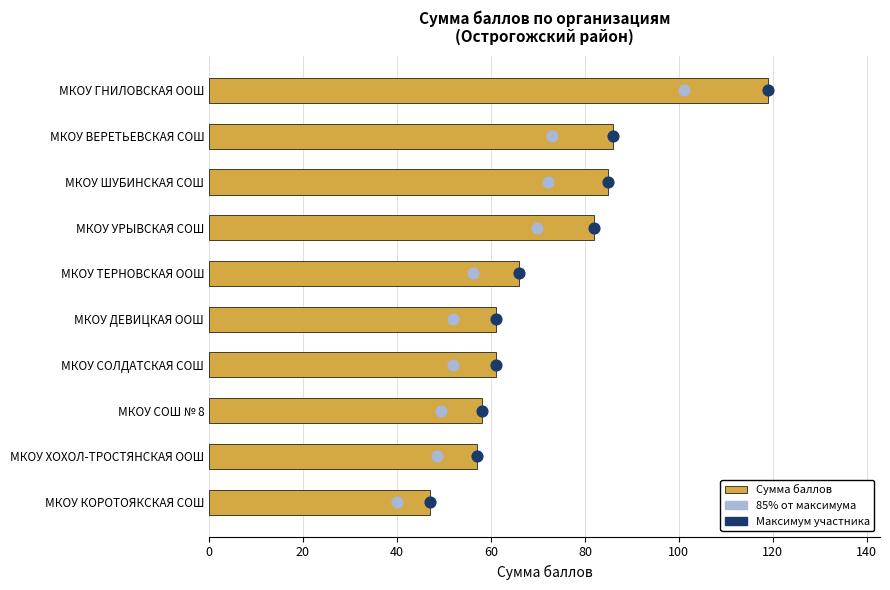

What is the change in value from МКОУ ТЕРНОВСКАЯ ООШ to МКОУ УРЫВСКАЯ СОШ?

+16